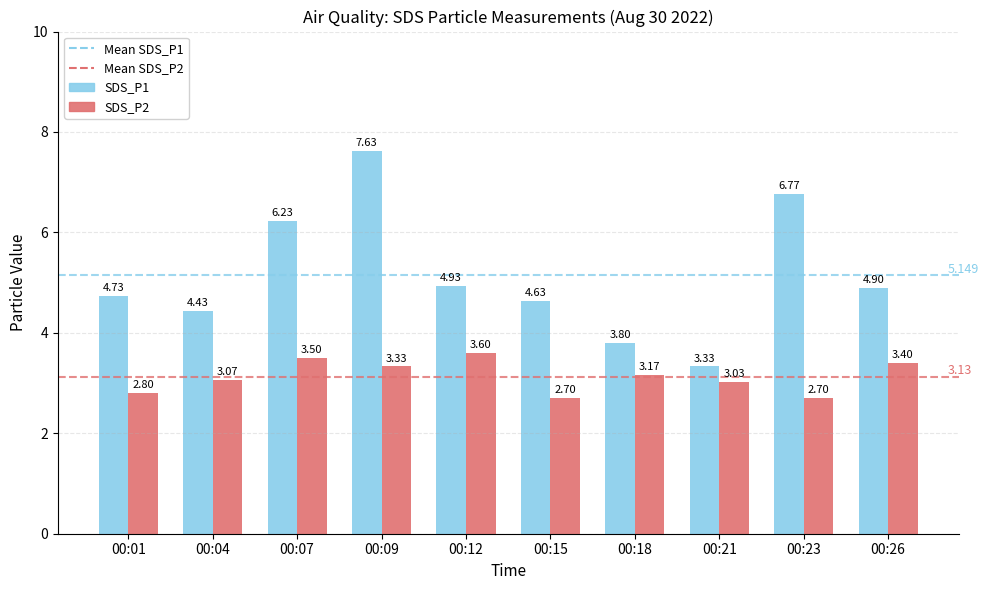

Which category has the lowest value across all series?

00:15